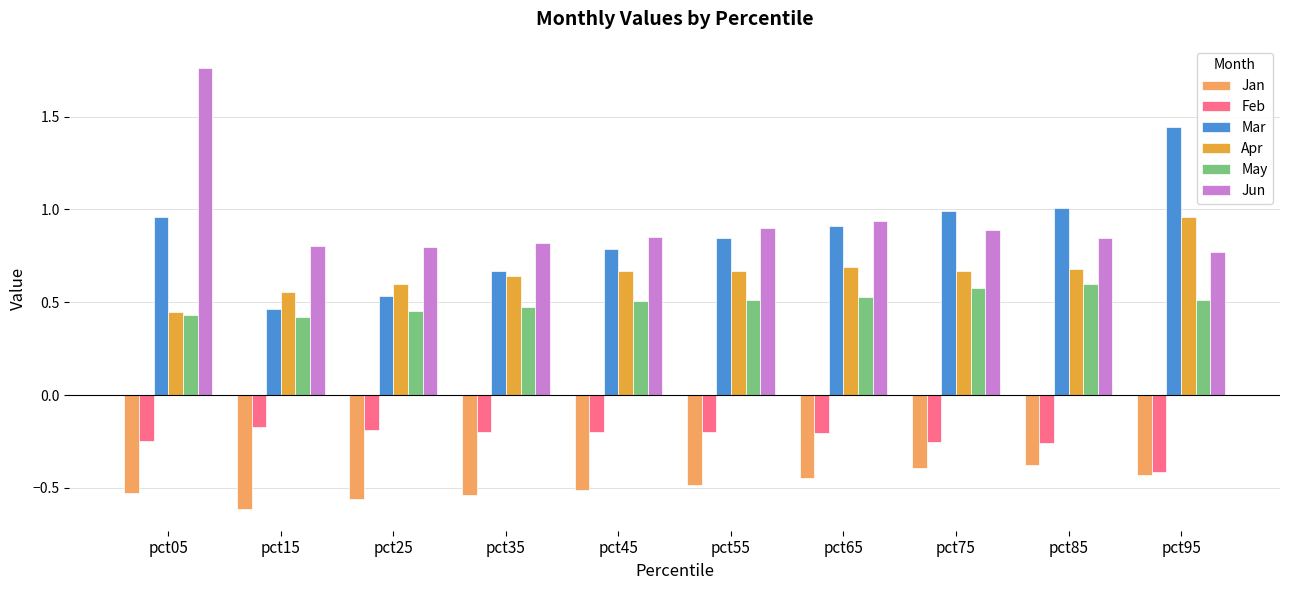

What is the sum of the Jun values at pct45 and pct35?

1.7